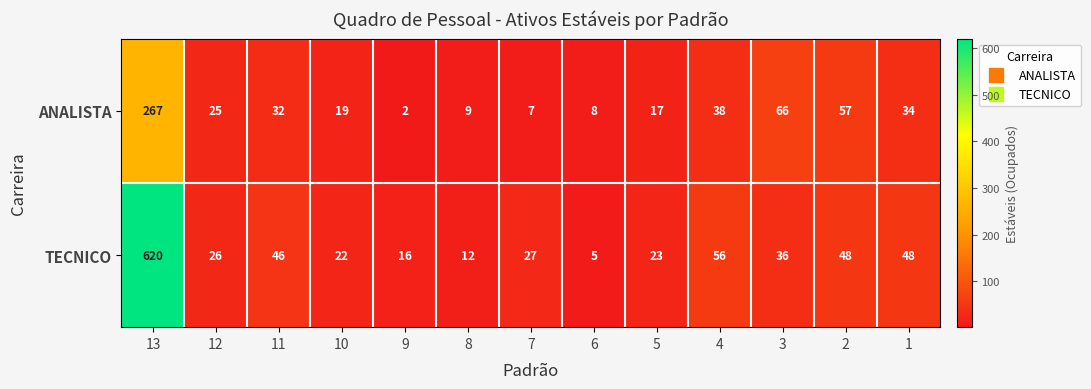

The ANALISTA series shows 55 at 11. True or false?

False